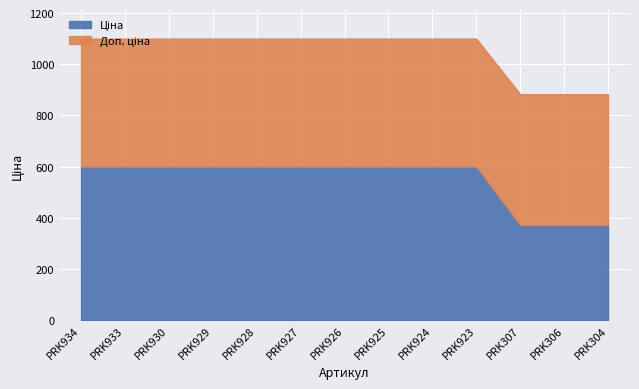

Which category has the lowest value across all series?

PRK307